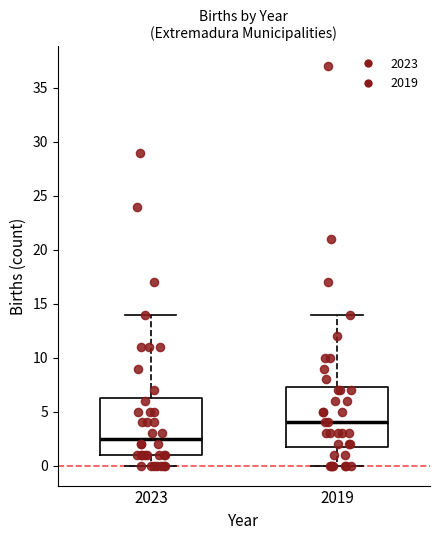

Reading left to right, transcribe this box plot: for each box, give where its median line is, the range the box spans, and where its two whiskers end, as read against the y-axis. The values are not printed on the chart, so give them approximately, as read against the axis.

2023: median 2.5, box 1.0 to 6.5, whiskers 0.0 to 14.0
2019: median 4.0, box 2.0 to 7.5, whiskers 0.0 to 14.0